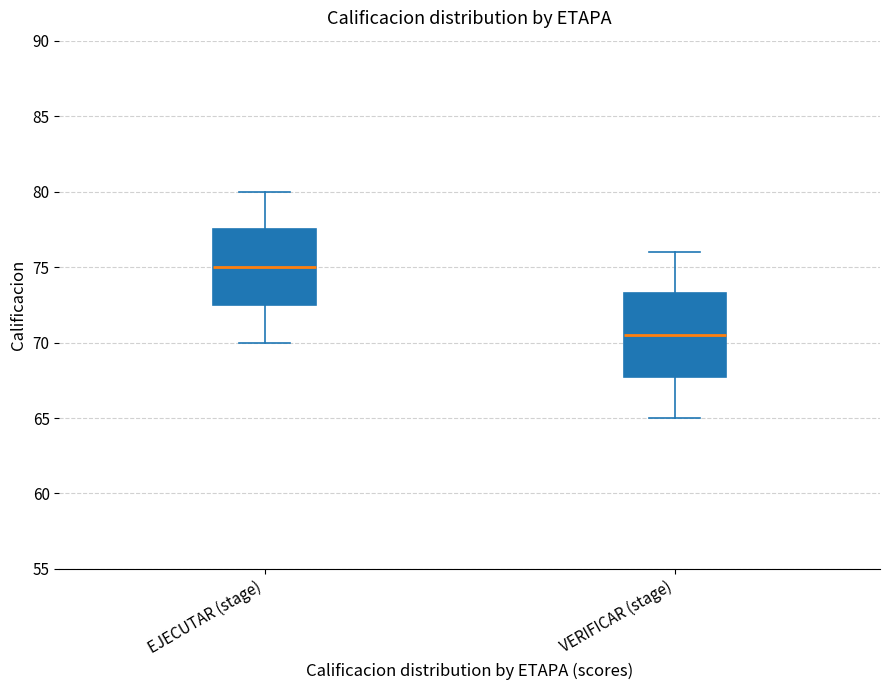

Reading left to right, read every box against the y-axis: the position of its median line, the range the box covers, and the ends of its whiskers. The values are not printed on the chart, so give them approximately, as read against the axis.

EJECUTAR (stage): median 75.0, box 72.5 to 77.5, whiskers 70.0 to 80.0
VERIFICAR (stage): median 70.5, box 68.0 to 73.5, whiskers 65.0 to 76.0